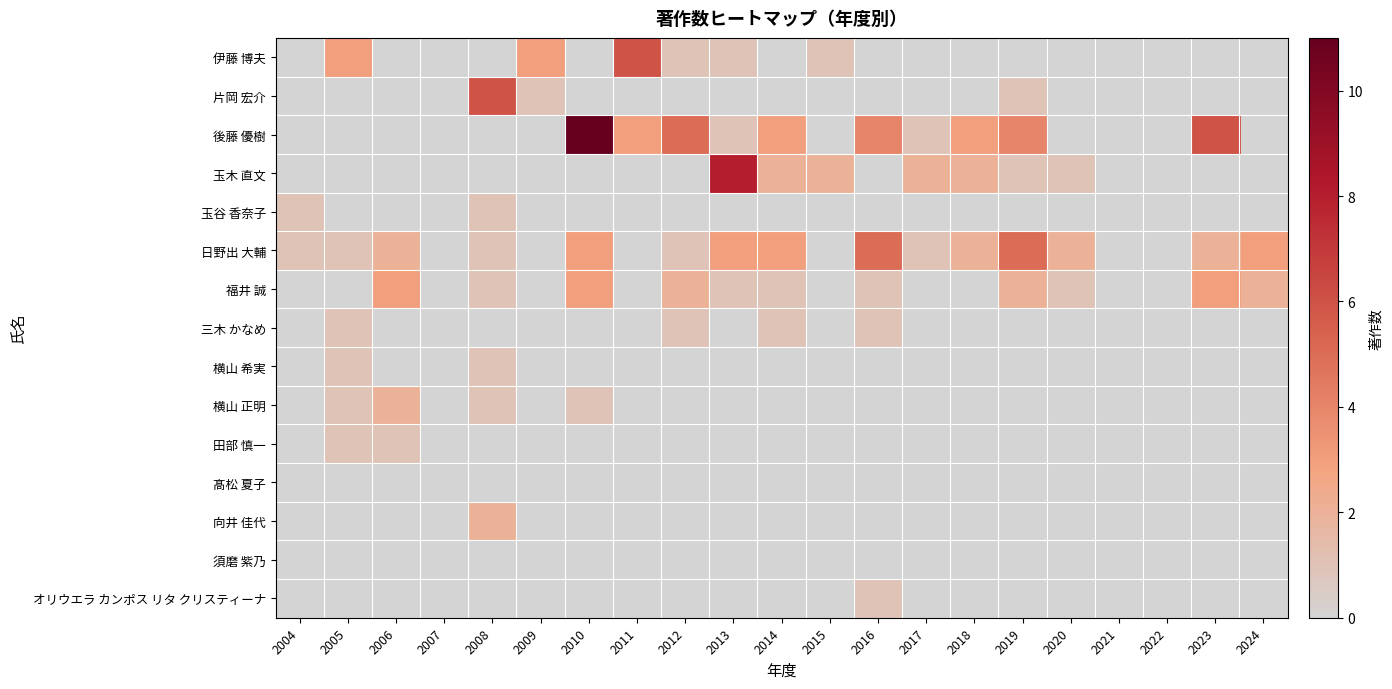

Between 2008 and 2011, which series saw the biggest shift?

伊藤 博夫